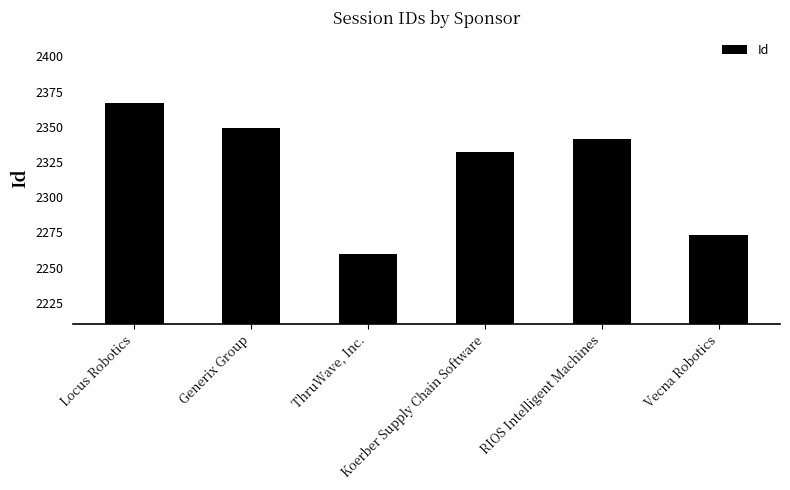

What is the minimum value shown in the chart?

2260